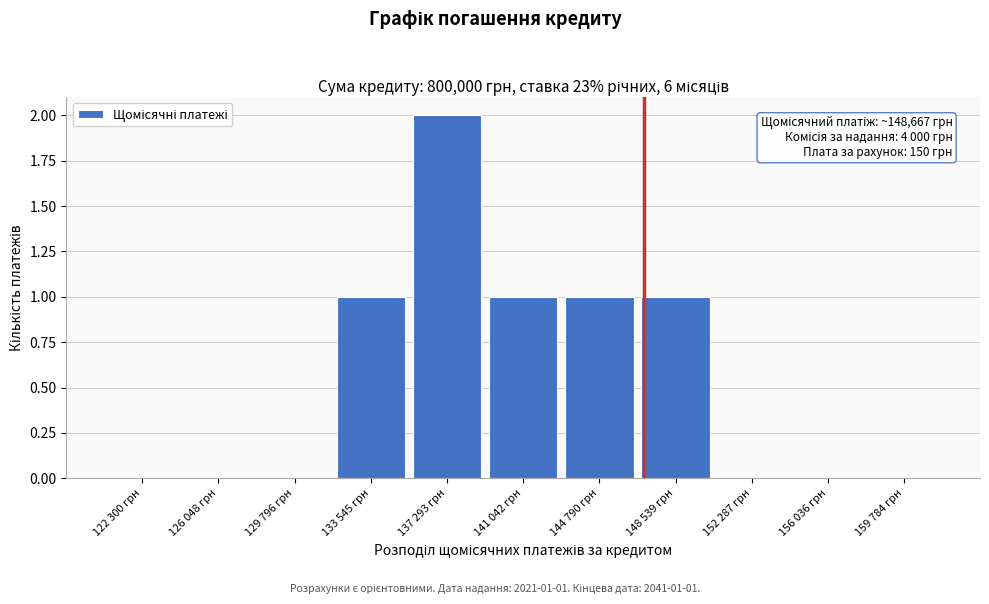

Reading left to right, extract all data points from this chart.

122 300 грн=0	126 048 грн=0	129 796 грн=0	133 545 грн=1	137 293 грн=2	141 042 грн=1	144 790 грн=1	148 539 грн=1	152 287 грн=0	156 036 грн=0	159 784 грн=0